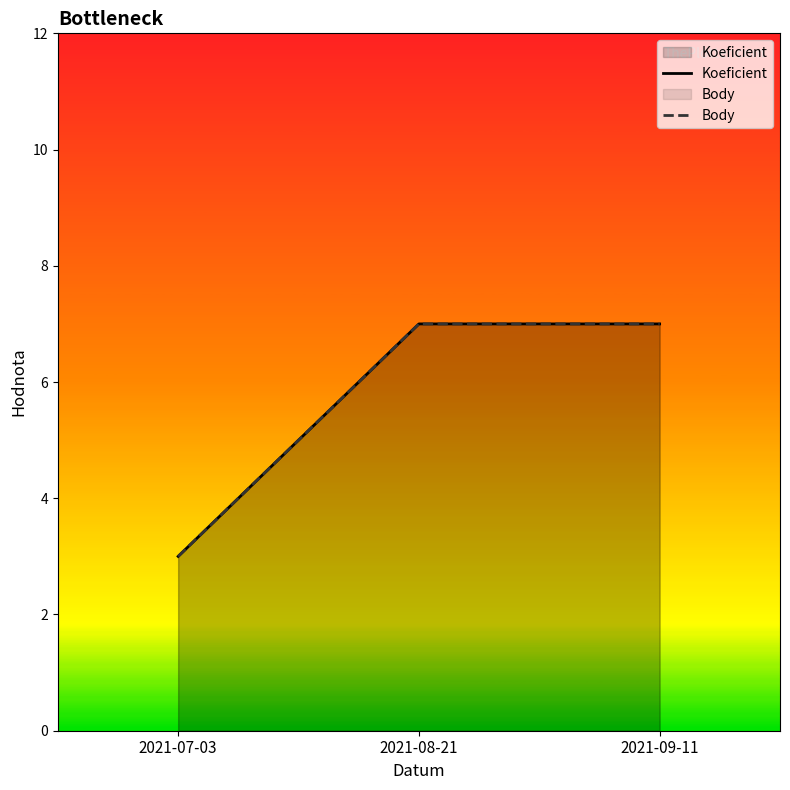

Is the value of Body at 2021-08-21 greater than the value of Koeficient at 2021-08-21?

No